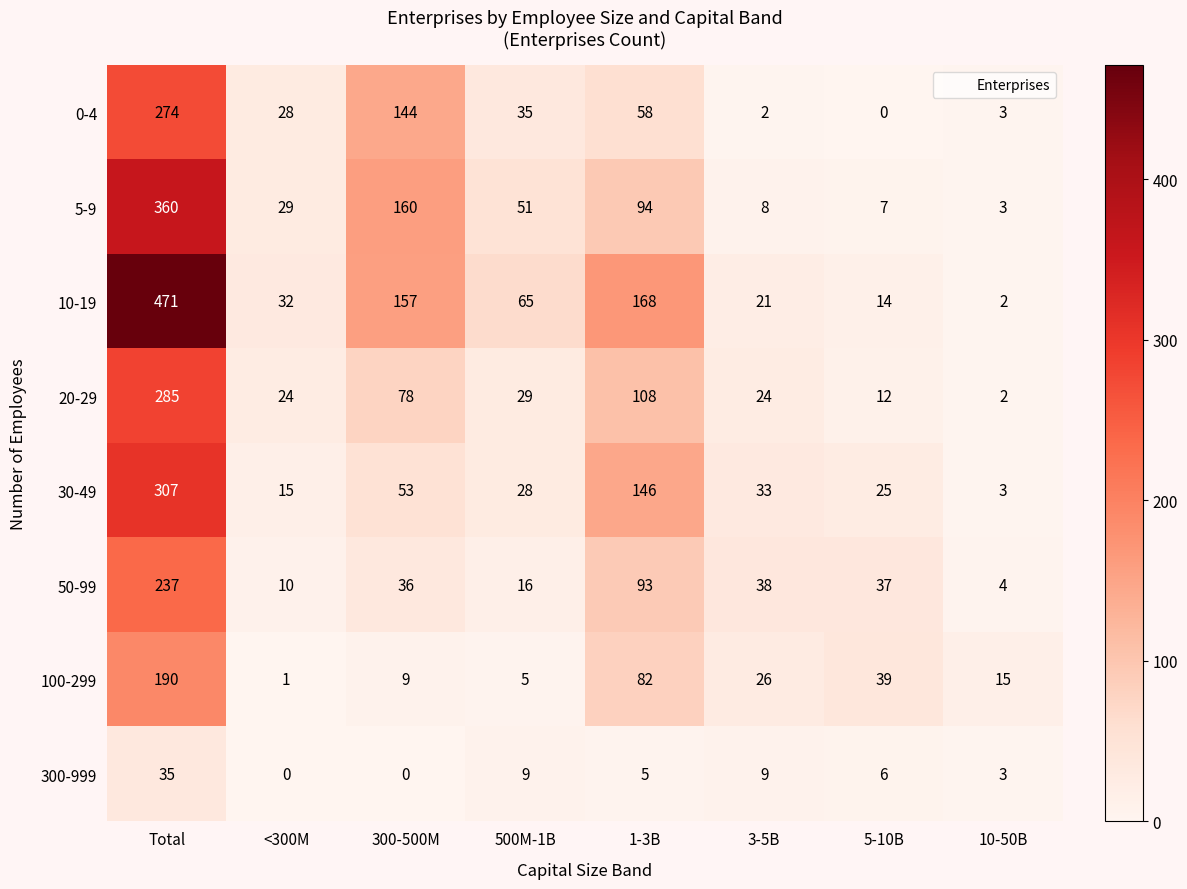

True or false: 50-99 has a value of 8 at 500M-1B.

False